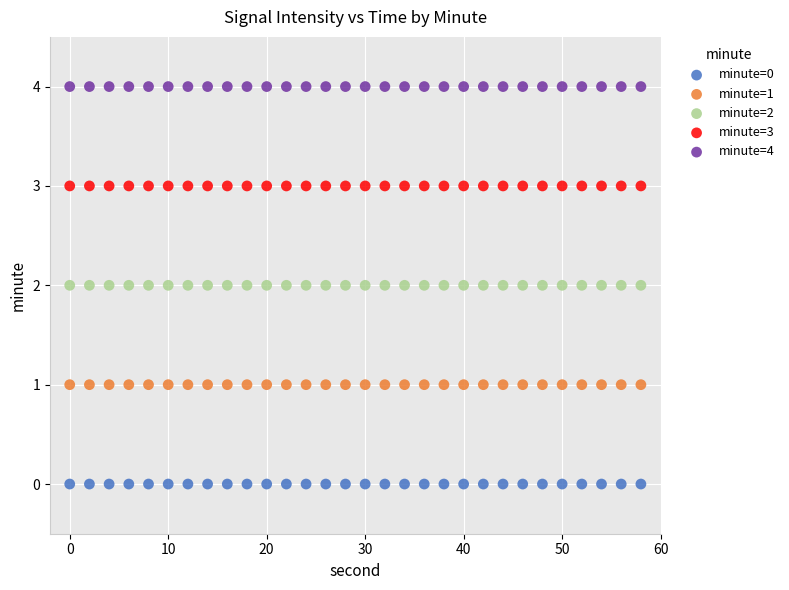

What are all the series names shown in the legend?

minute=0, minute=1, minute=2, minute=3, minute=4